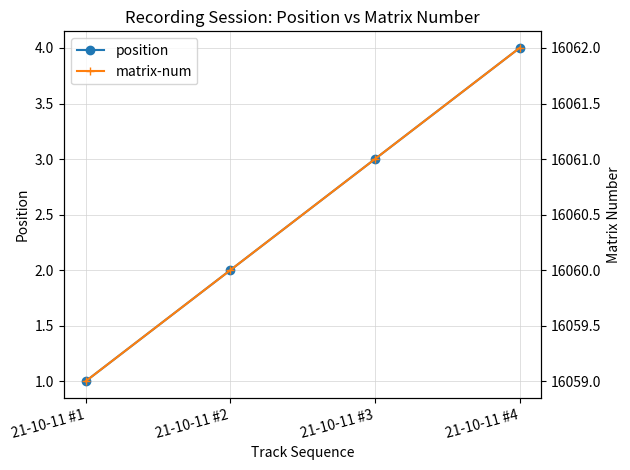

Is it true that matrix-num equals 16061 at 21-10-11 #3?

True